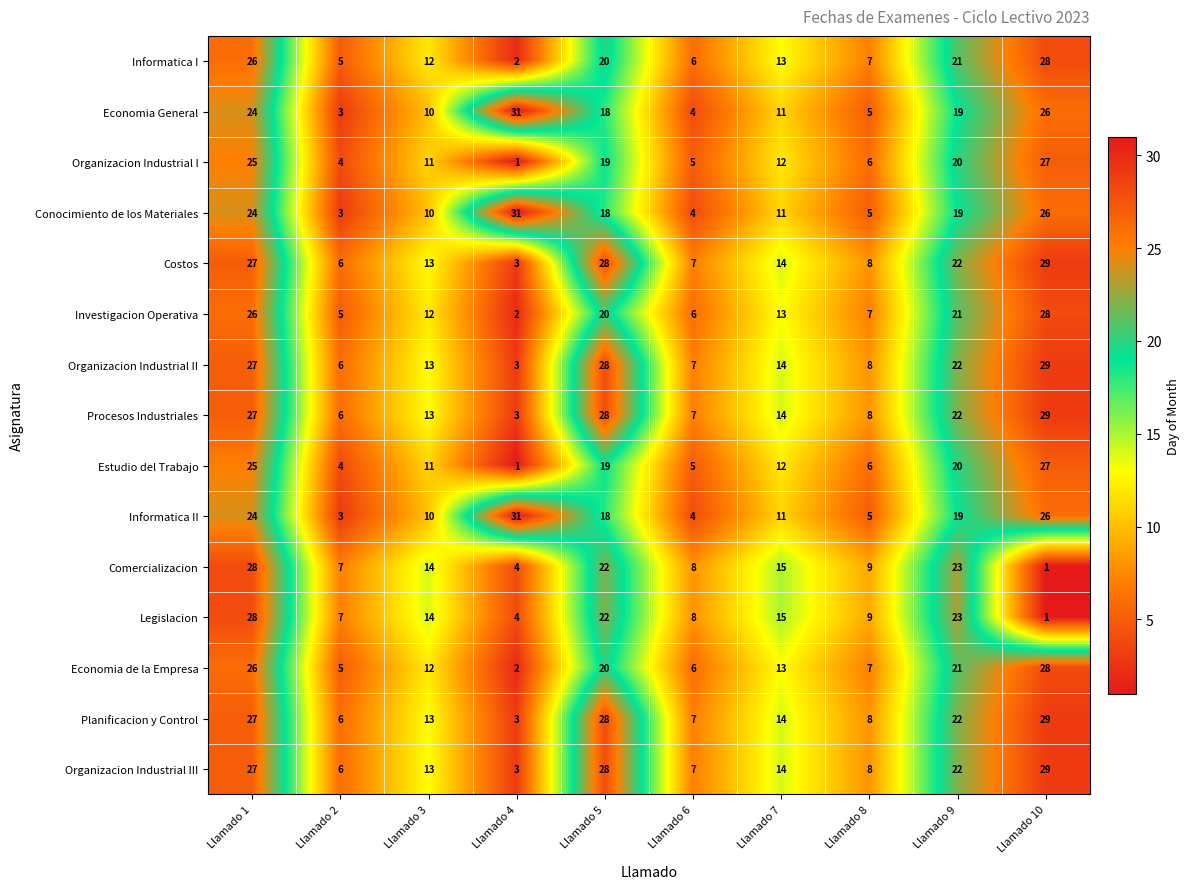

Is it true that Investigacion Operativa equals 21 at Llamado 9?

True